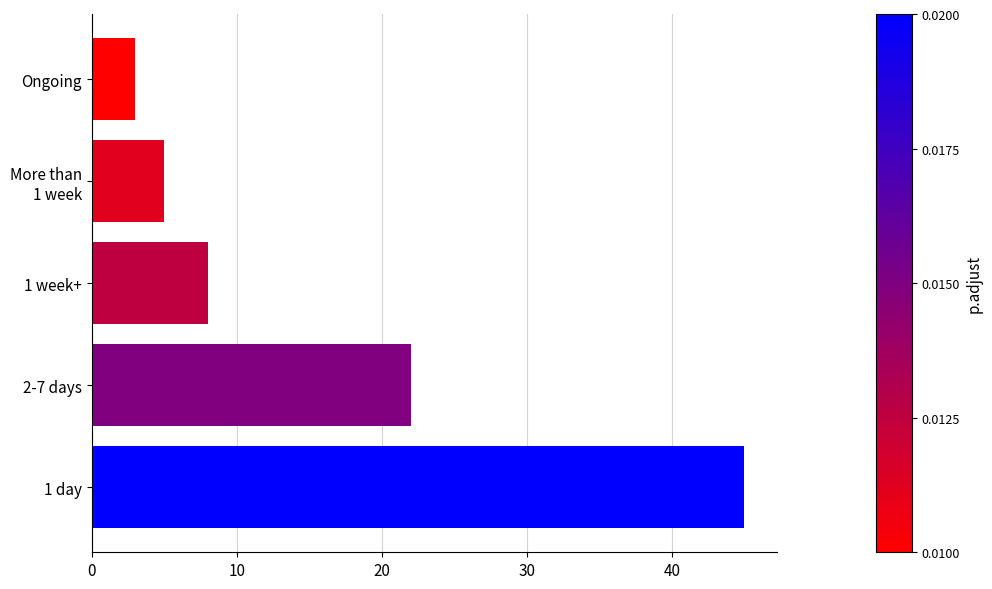

Read the value at Ongoing.

3